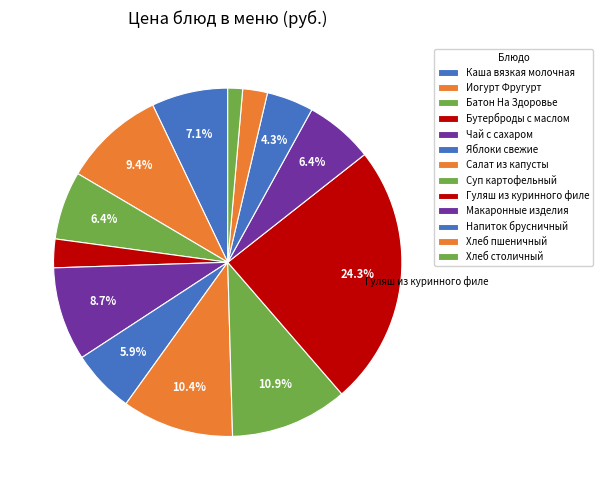

What is the total percentage of Хлеб столичный and Суп картофельный?

12.3%